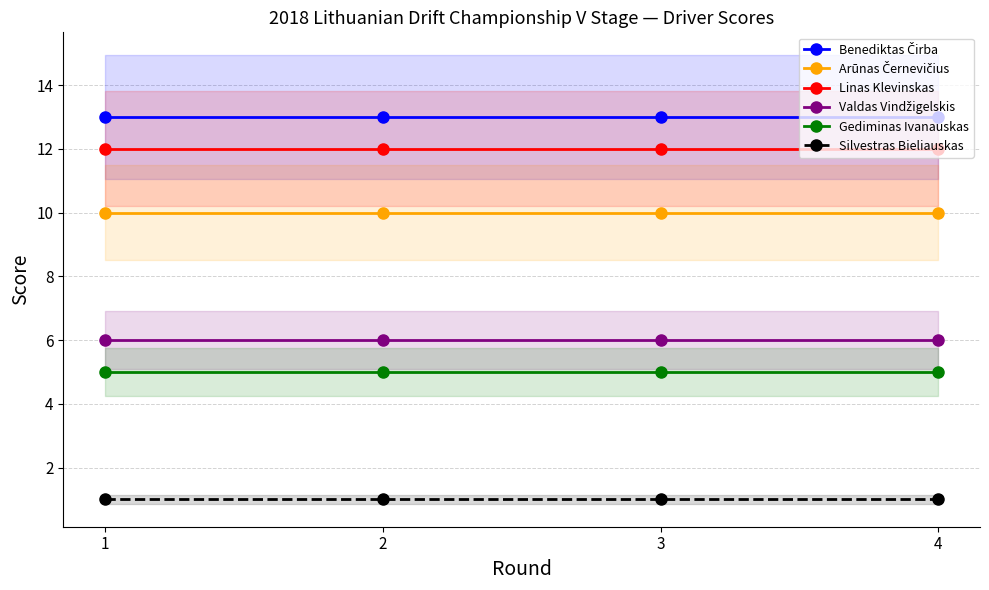

Does the chart have visible grid lines?

Yes